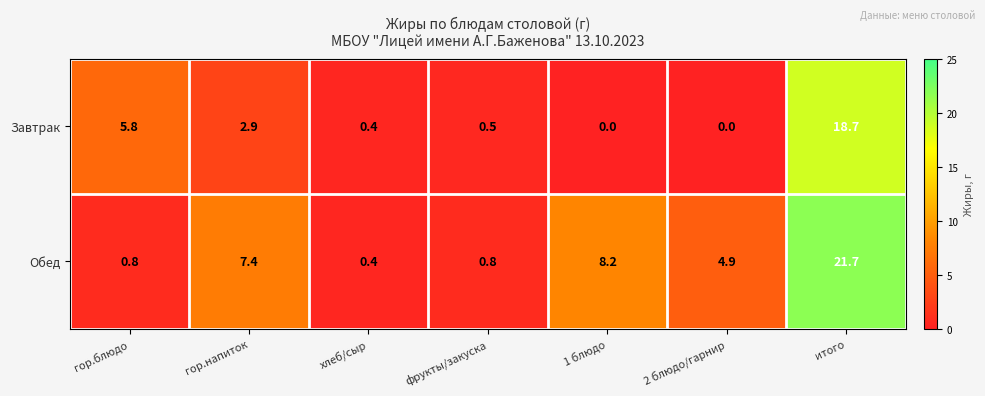

Reading left to right, extract all data points from this chart.

Завтрак: гор.блюдо=5.8	гор.напиток=2.9	хлеб/сыр=0.4	фрукты/закуска=0.5	1 блюдо=0.0	2 блюдо/гарнир=0.0	итого=18.7
Обед: гор.блюдо=0.8	гор.напиток=7.4	хлеб/сыр=0.4	фрукты/закуска=0.8	1 блюдо=8.2	2 блюдо/гарнир=4.9	итого=21.7